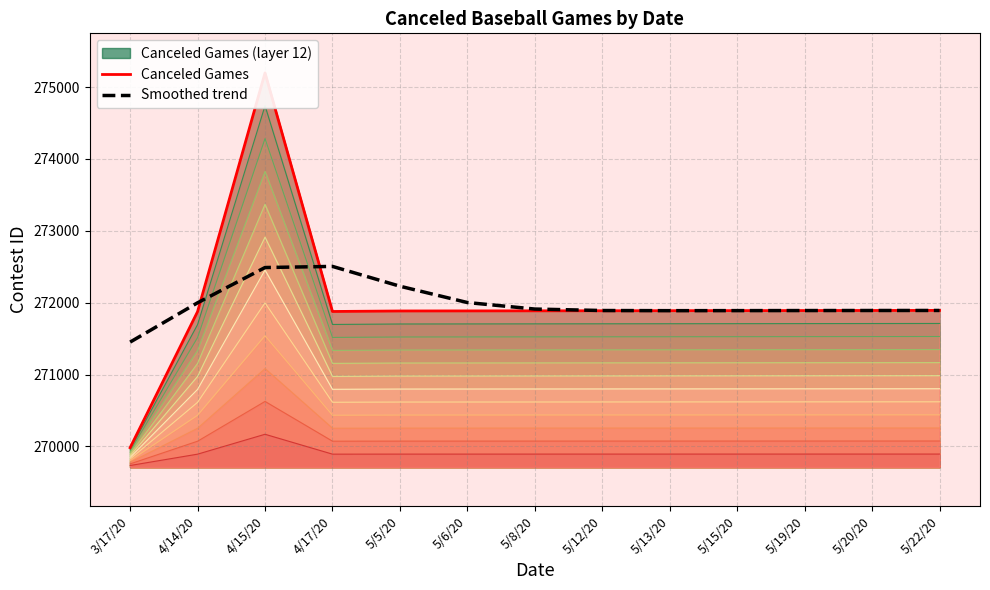

What is the average value of the Smoothed trend series?

271995.0